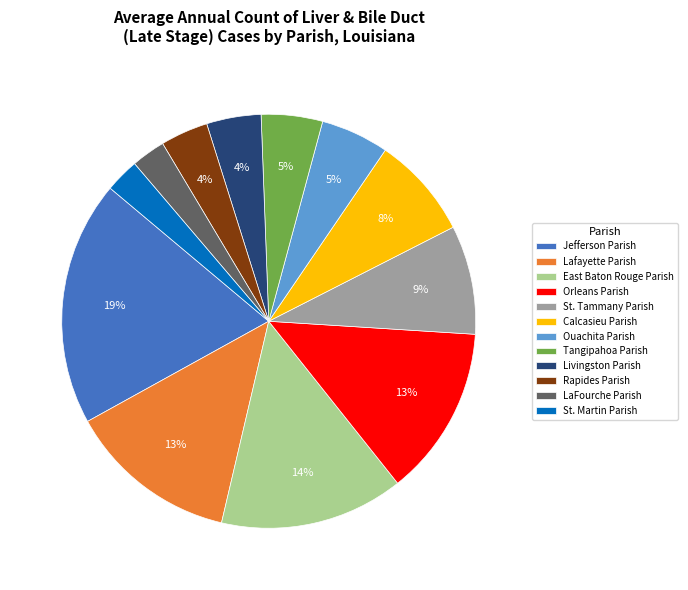

The Orleans Parish slice represents 22% of the pie. True or false?

False